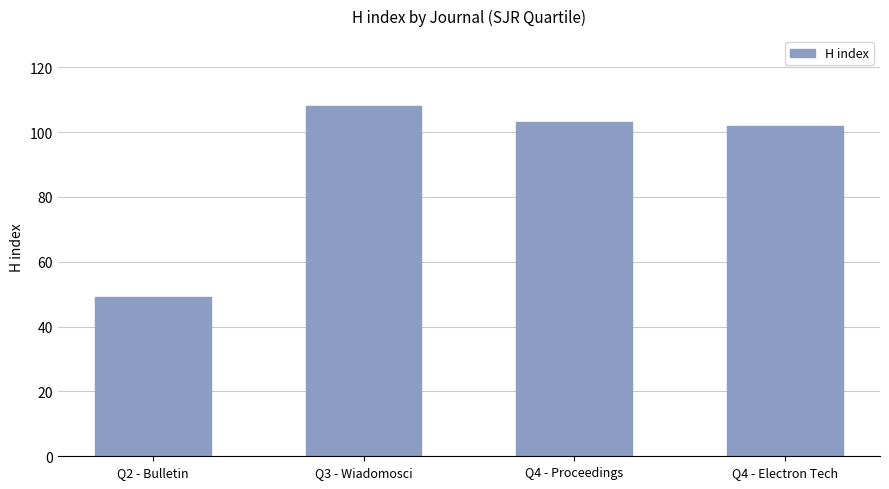

What is the label of the 1st bar from the left?

Q2 - Bulletin